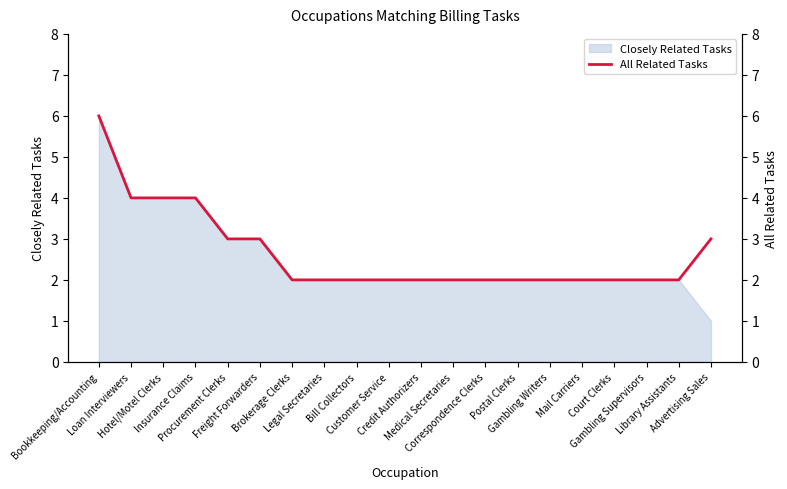

How many values are between 2 and 3?

16